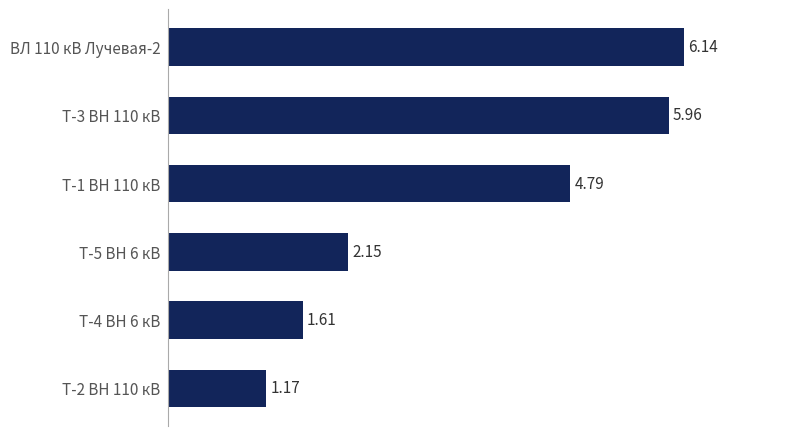

Does the chart contain stacked bars?

No